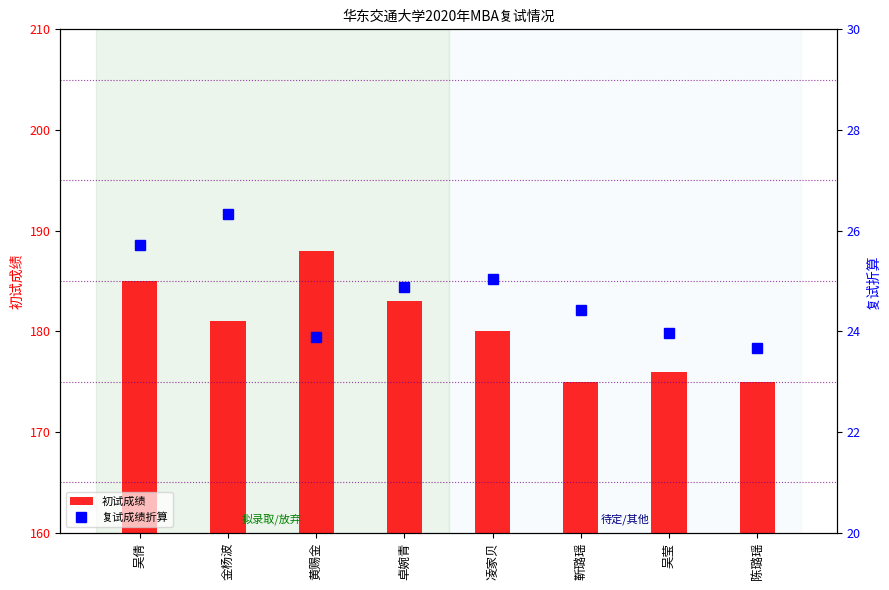

Count the number of categories in the chart.

8